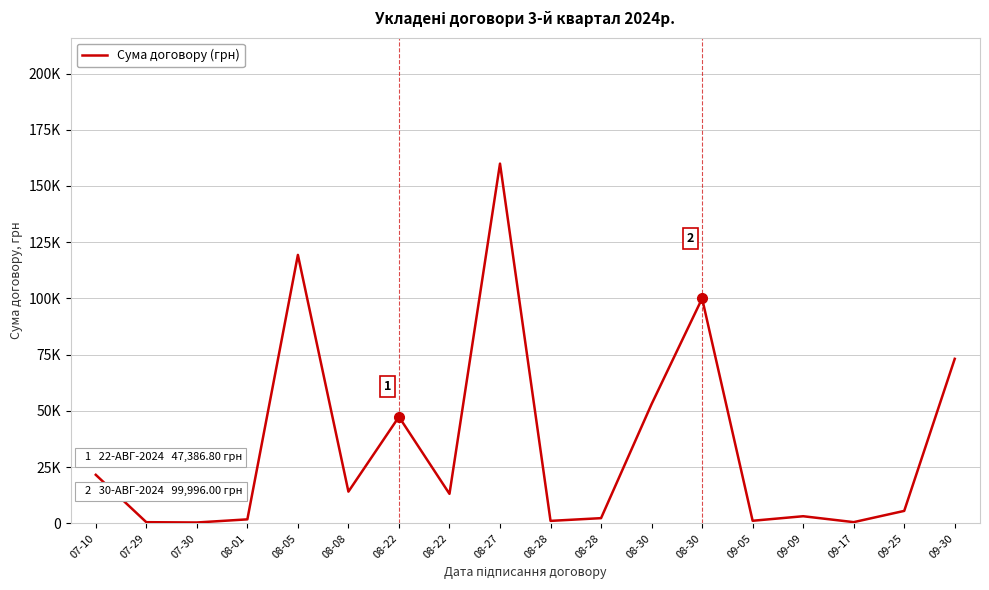

How many points are lower than both their immediate neighbors (excluding endpoints)?

6